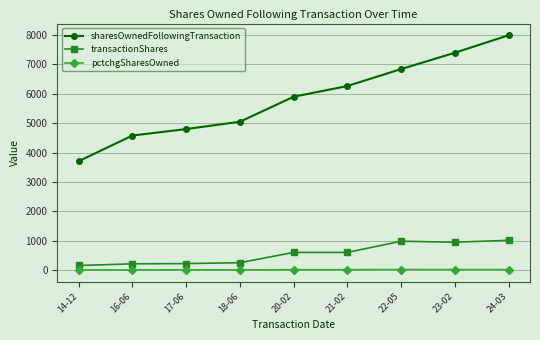

How many values in the pctchgSharesOwned series are below 11?

4